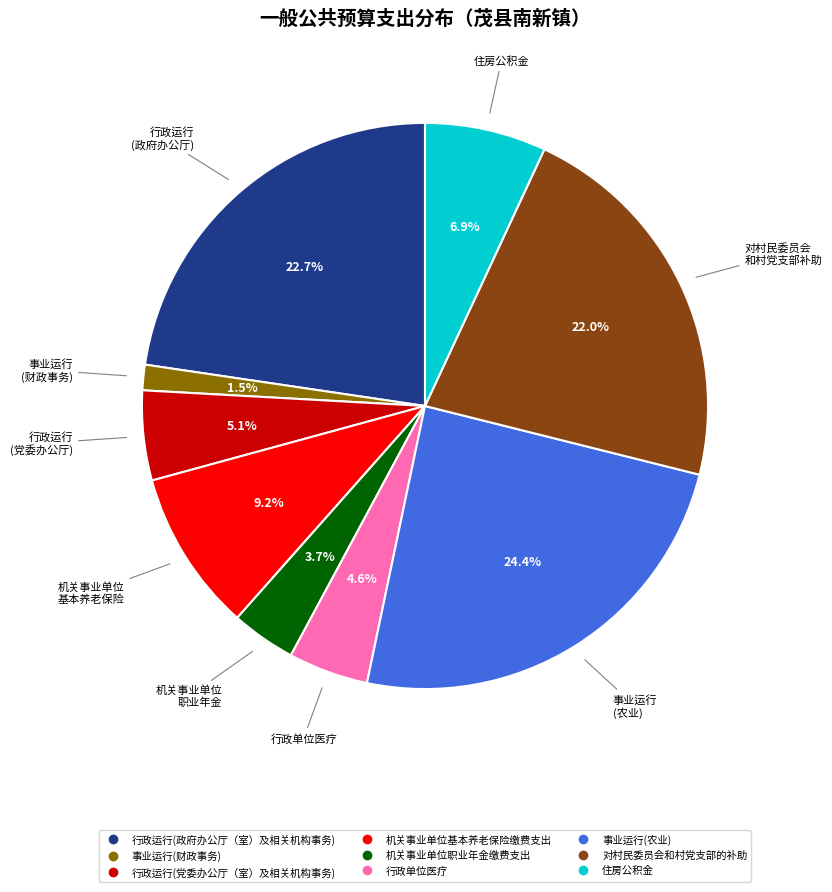

Which slice is the smallest?

事业运行(财政事务)